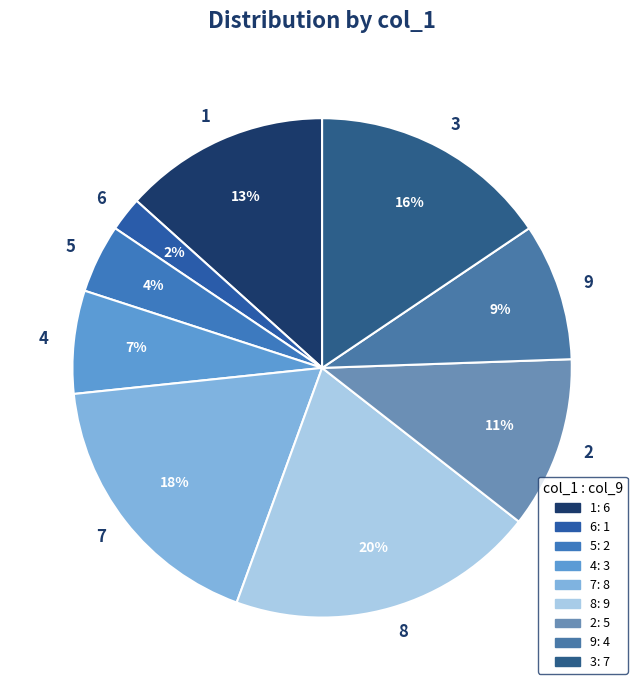

Count the number of slices in the pie.

9